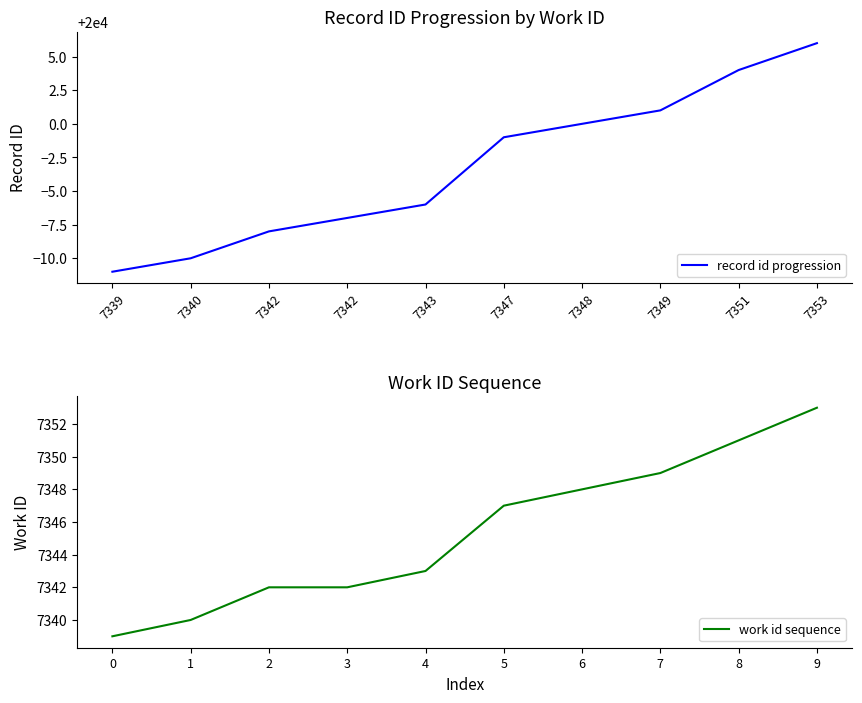

Which has a higher value, 7342 or 7349?

7349